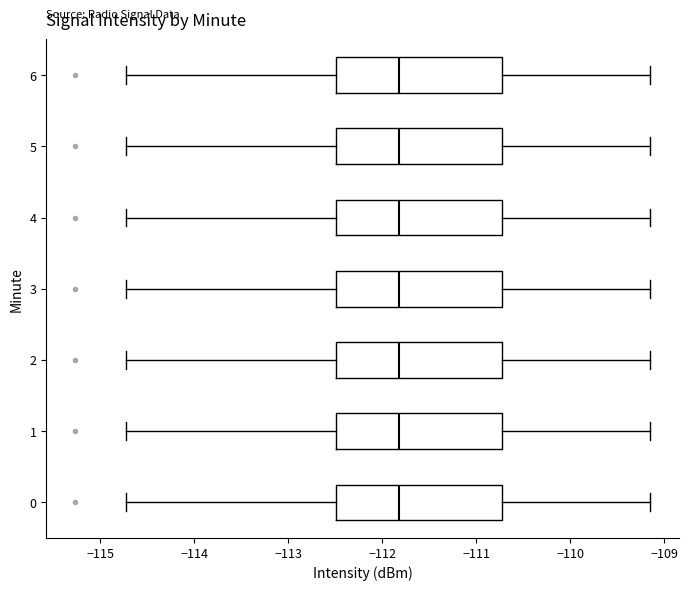

Where does the right whisker of the box at y = 0 end on the x-axis? The values are not printed on the chart, so give them approximately, as read against the axis.

-109.1